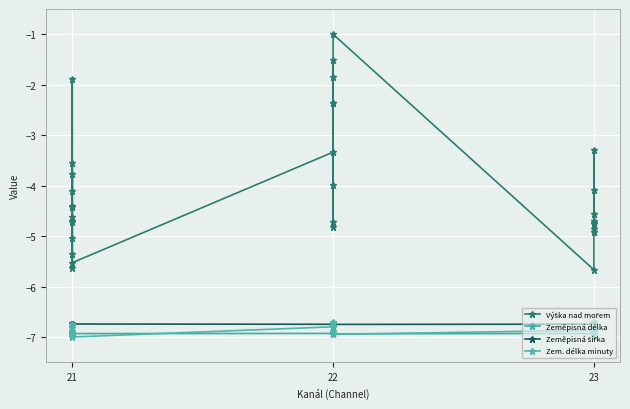

What is the approximate value of Výška nad mořem at 21?

-4.6